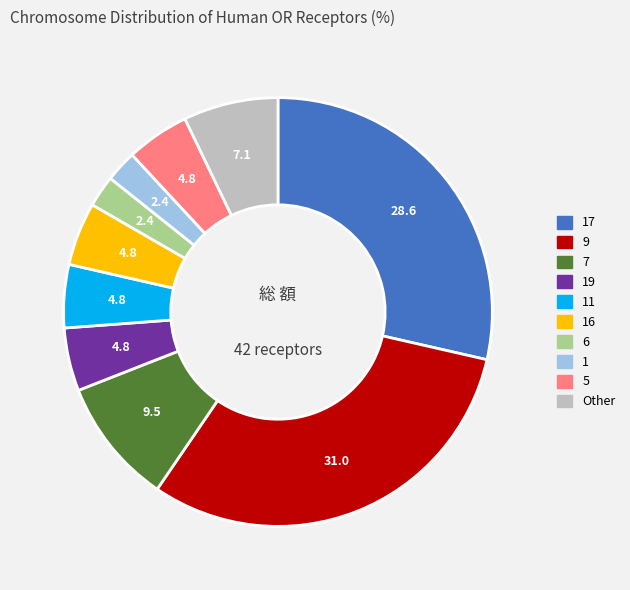

Is there a majority slice in this chart?

No